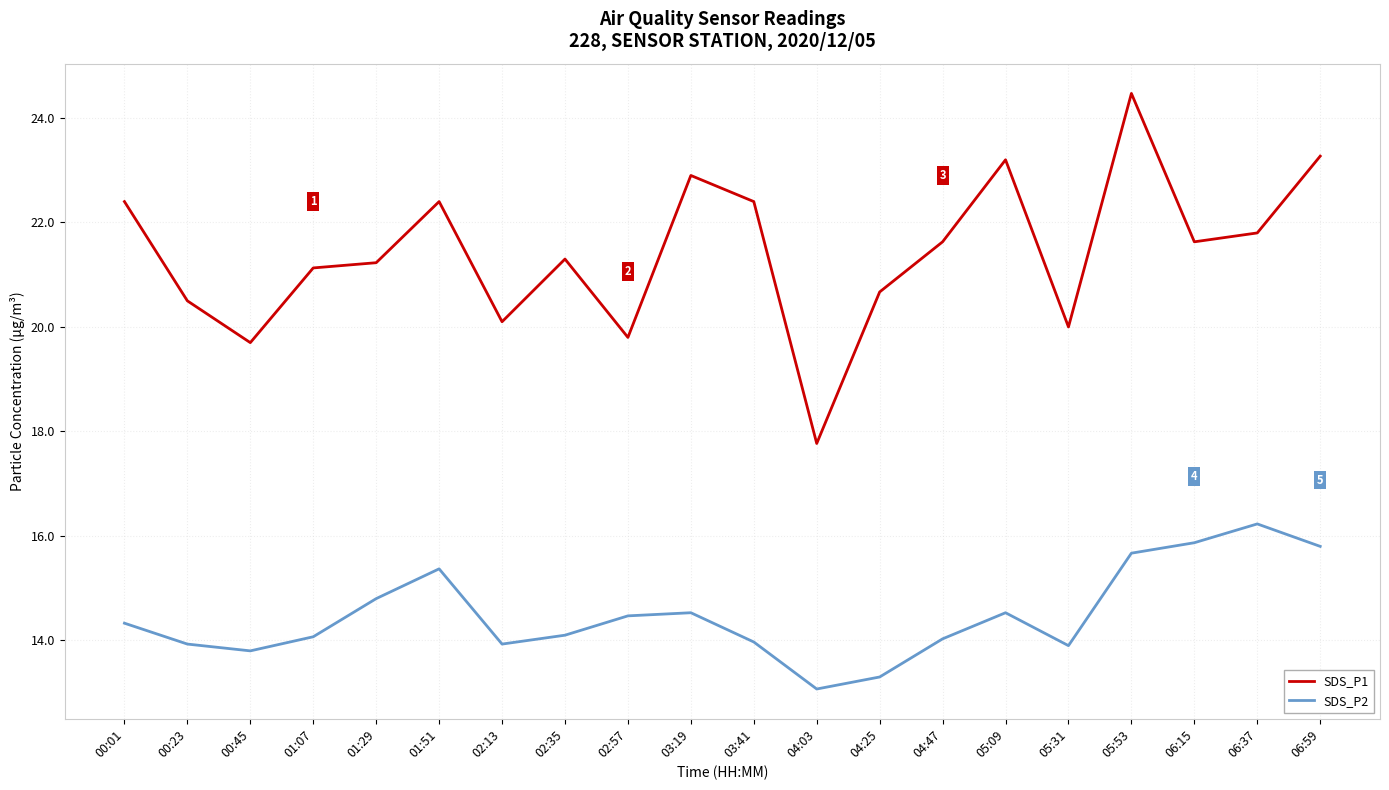

True or false: SDS_P1 and SDS_P2 intersect in this chart.

False